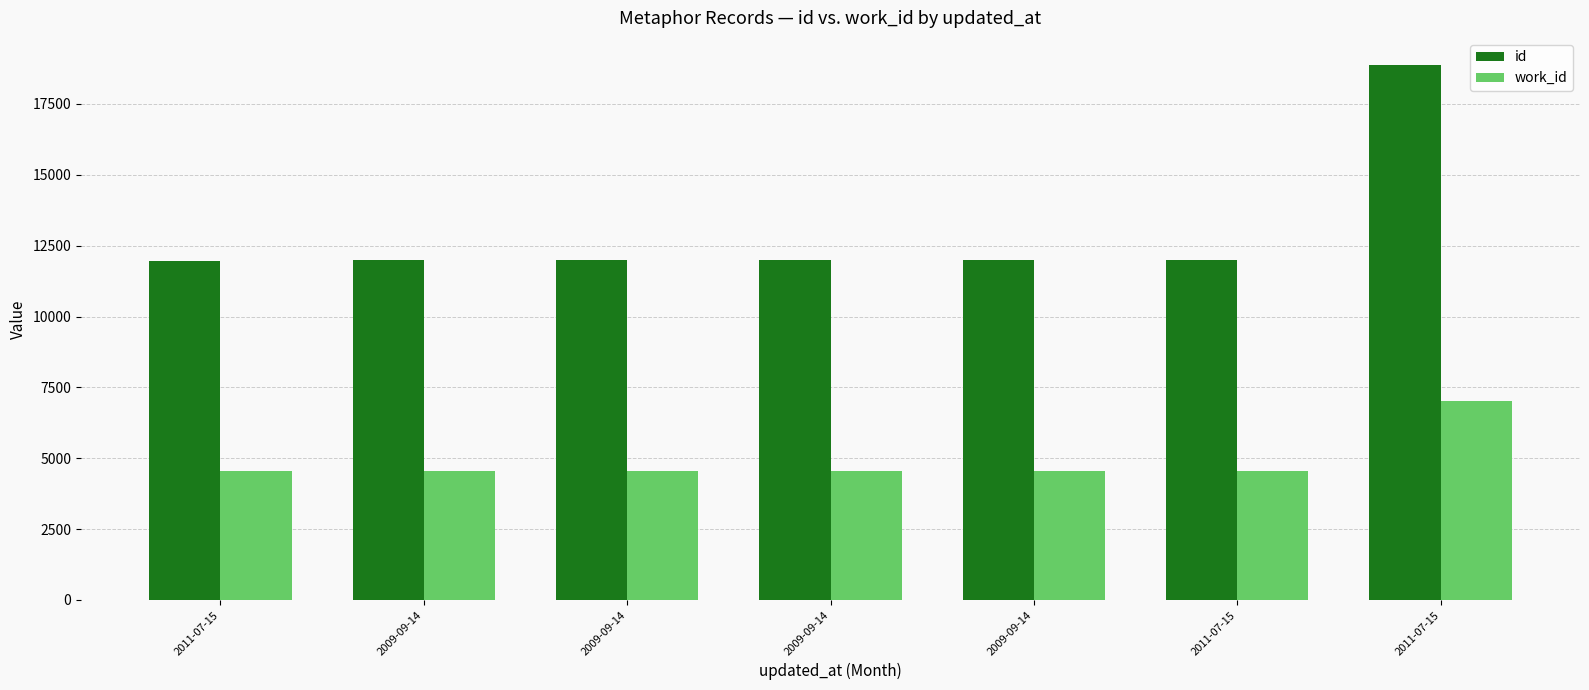

Where is id nearest to the value 15431?

2011-07-15